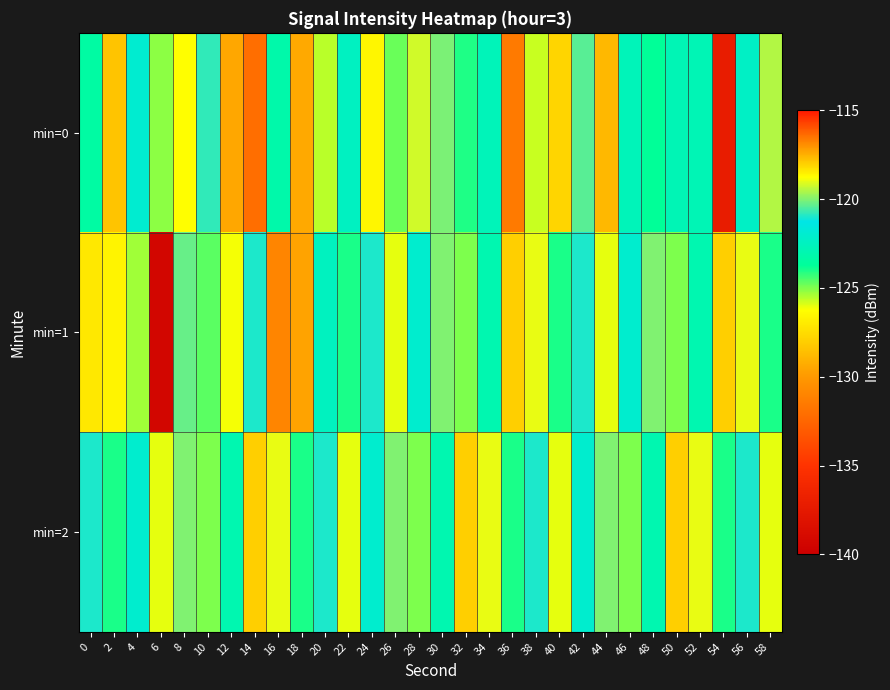

At which category does the chart reach its peak across all series?

16